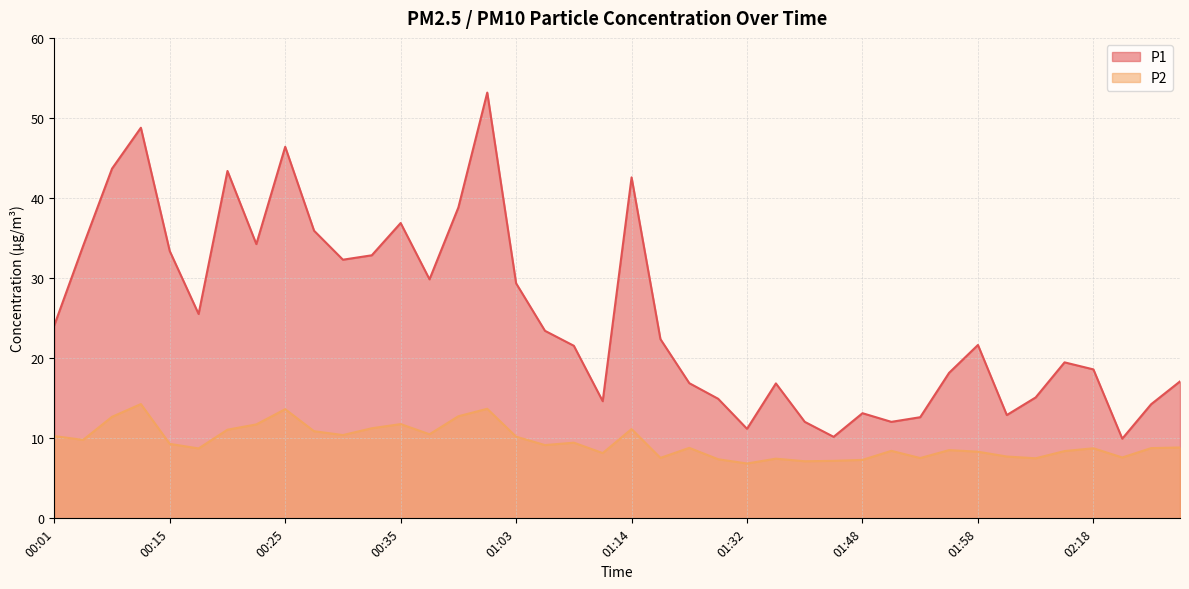

True or false: P2 has a value of 4.9 at 00:10.

False